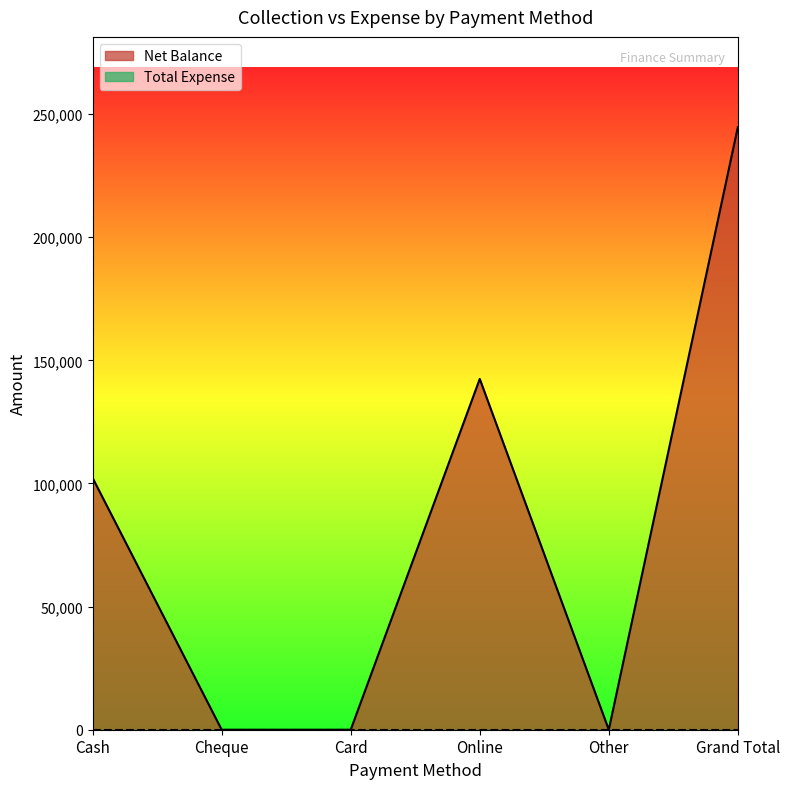

The value at Card is 0. True or false?

True